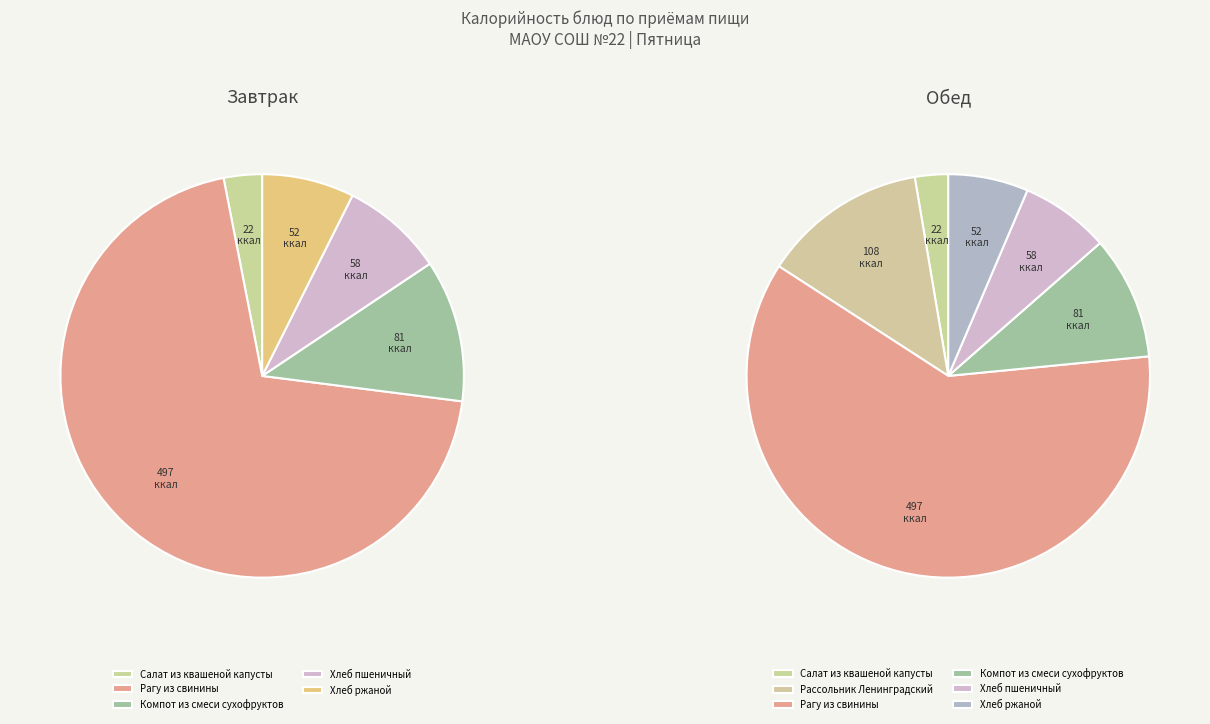

What is the ratio of the value at Рагу из свинины (Обед) to the value at Хлеб пшеничный (Завтрак)?

8.5